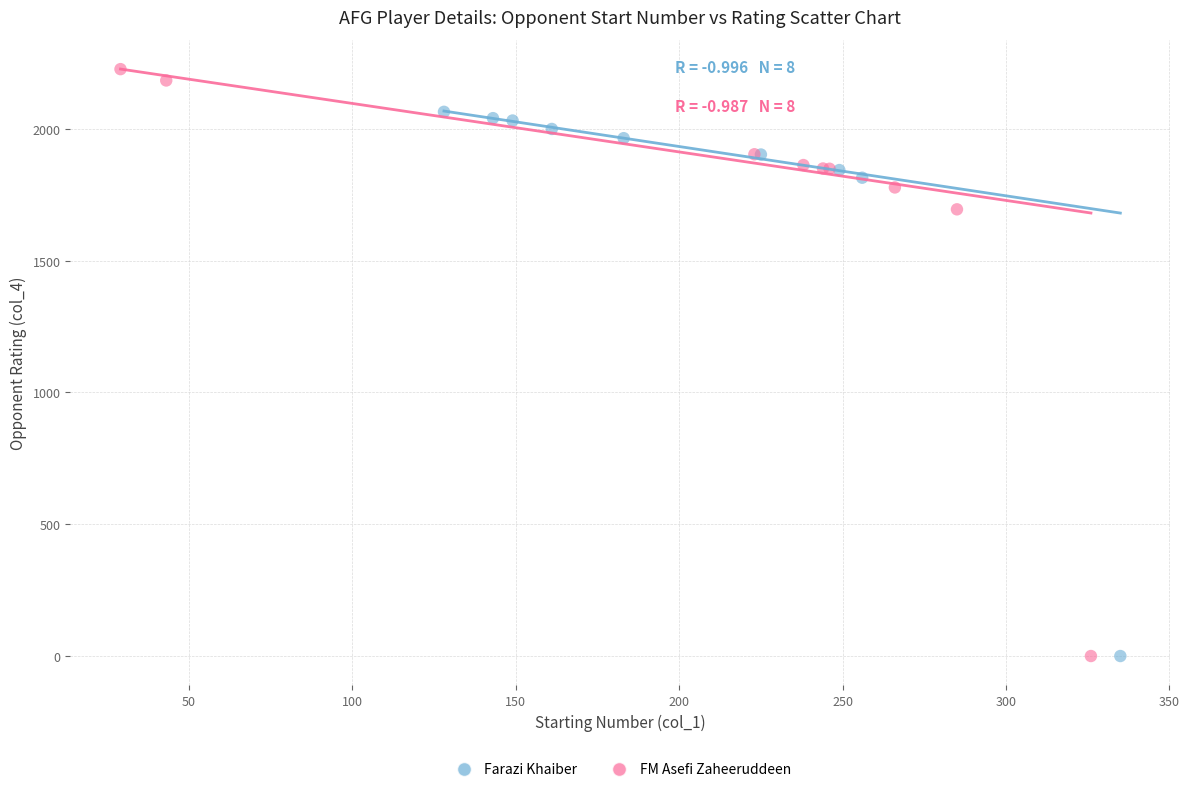

Which series reaches the maximum Y coordinate?

FM Asefi Zaheeruddeen